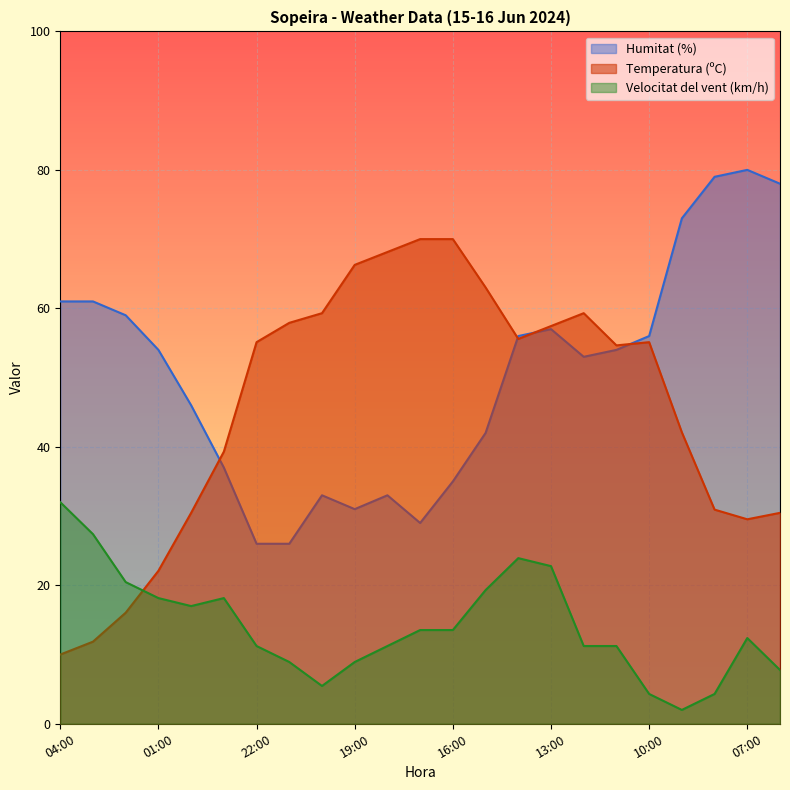

What is the difference between the maximum and minimum values in the Velocitat del vent (km/h) series?

30.0